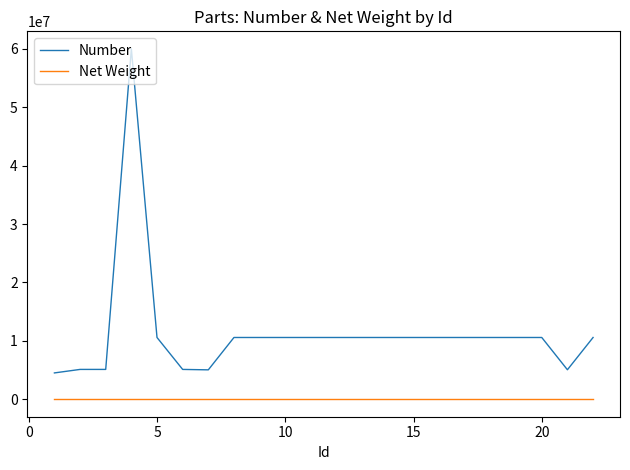

Which series has the widest spread of values?

Number